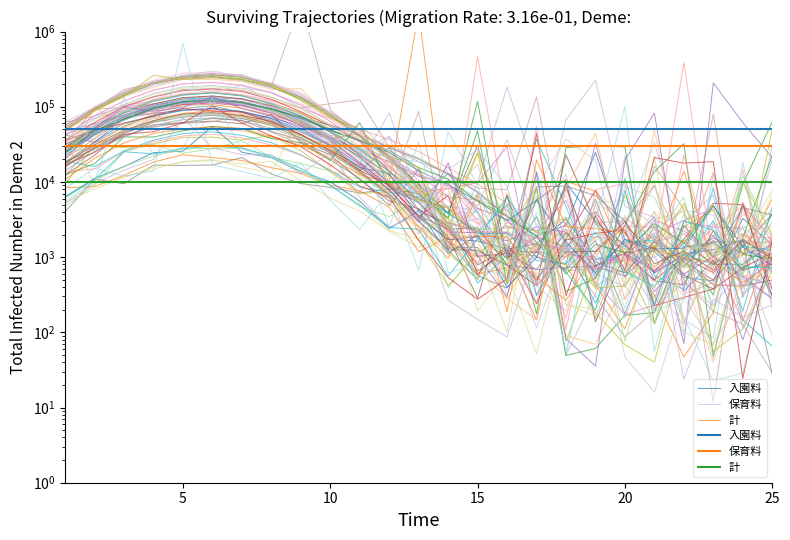

Reading left to right, what are all the values shown in this chart?

入園料: 50000	50000	50000	50000	50000	50000	50000	50000	50000	50000	50000	50000	50000	50000	50000	50000	50000	50000	50000	50000	50000	50000	50000	50000	50000
保育料: 30000	30000	30000	30000	30000	30000	30000	30000	30000	30000	30000	30000	30000	30000	30000	30000	30000	30000	30000	30000	30000	30000	30000	30000	30000
計: 10000	10000	10000	10000	10000	10000	10000	10000	10000	10000	10000	10000	10000	10000	10000	10000	10000	10000	10000	10000	10000	10000	10000	10000	10000